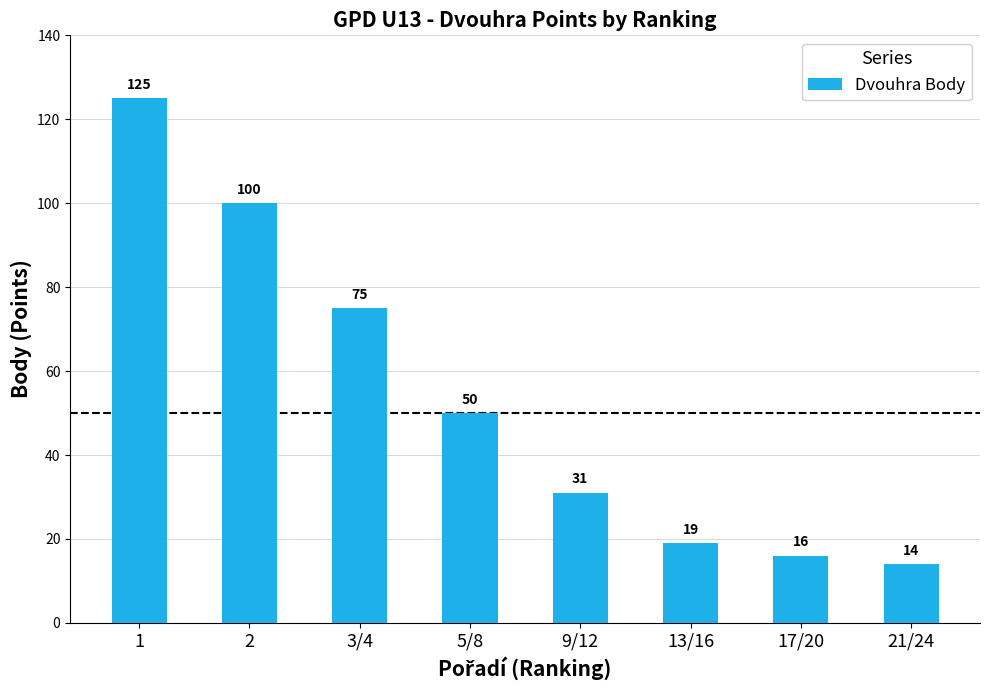

What is the difference between the second highest and minimum values?

86